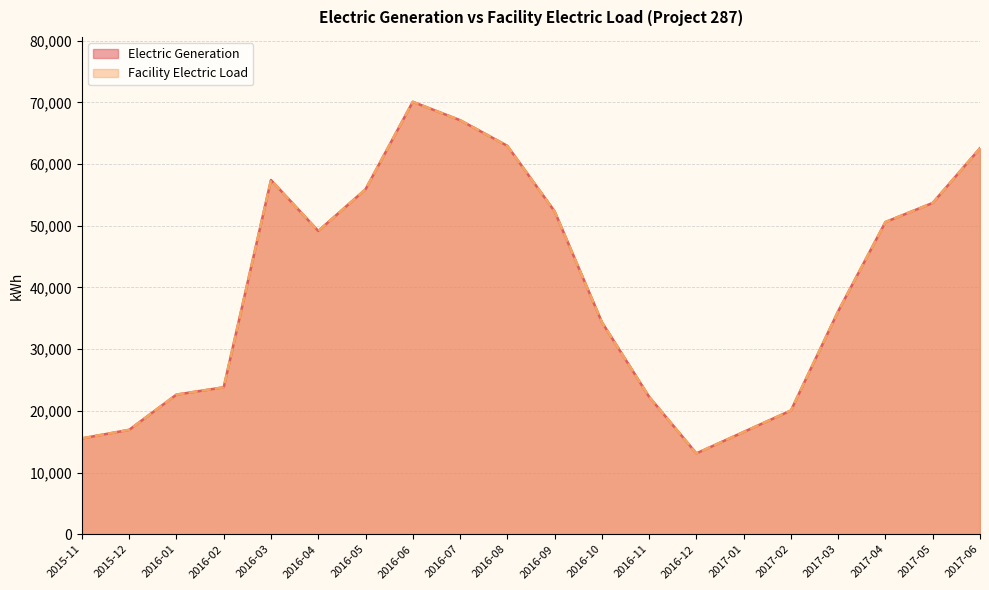

Is the value of Facility Electric Load at 2017-05 greater than the value of Electric Generation at 2016-07?

No